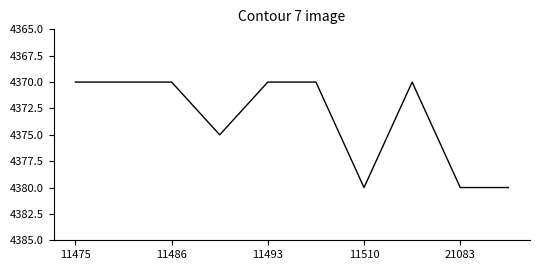

What is the average value?

4374